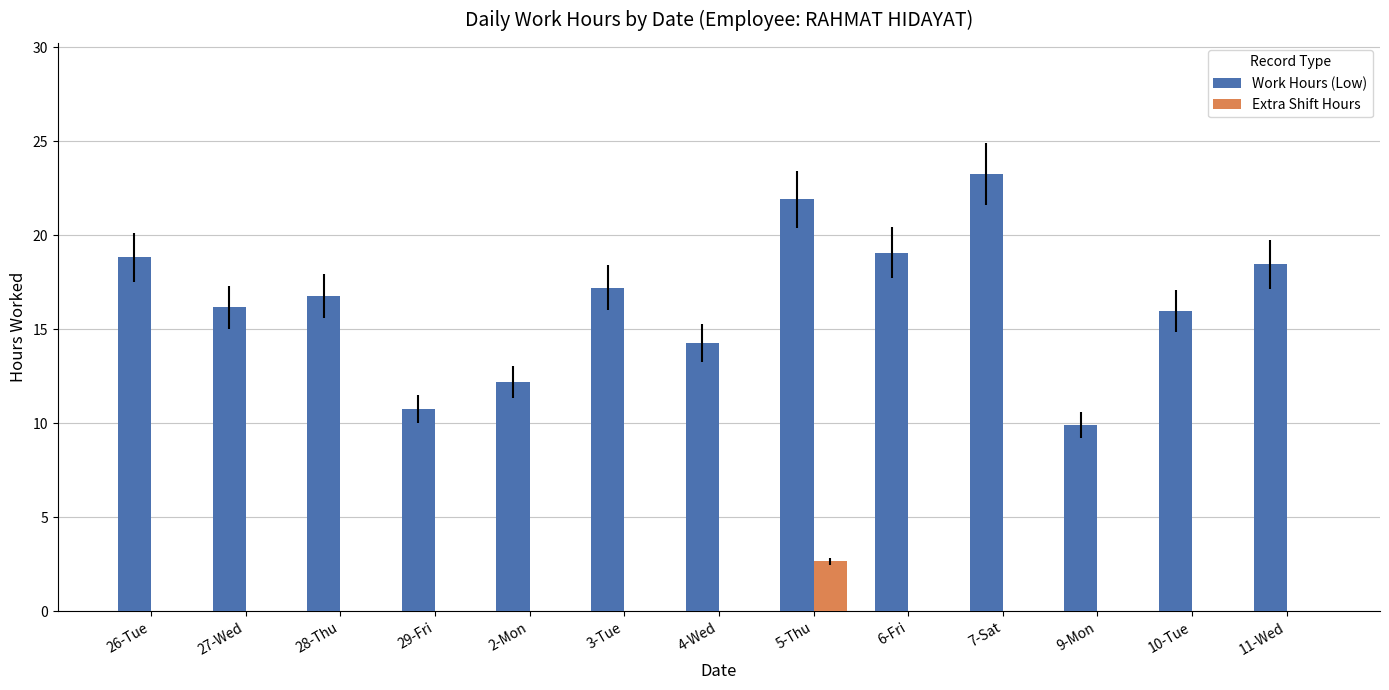

Between 2-Mon and 5-Thu, which series saw the biggest shift?

Work Hours (Low)